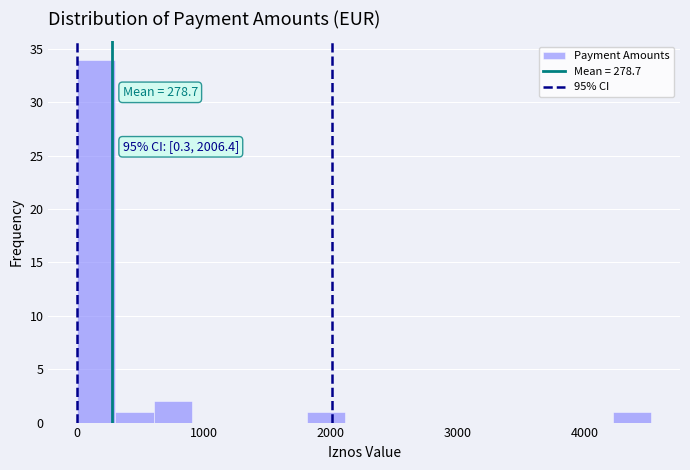

Read against the x-axis, roughly where is the centre of the tallest bar?

200